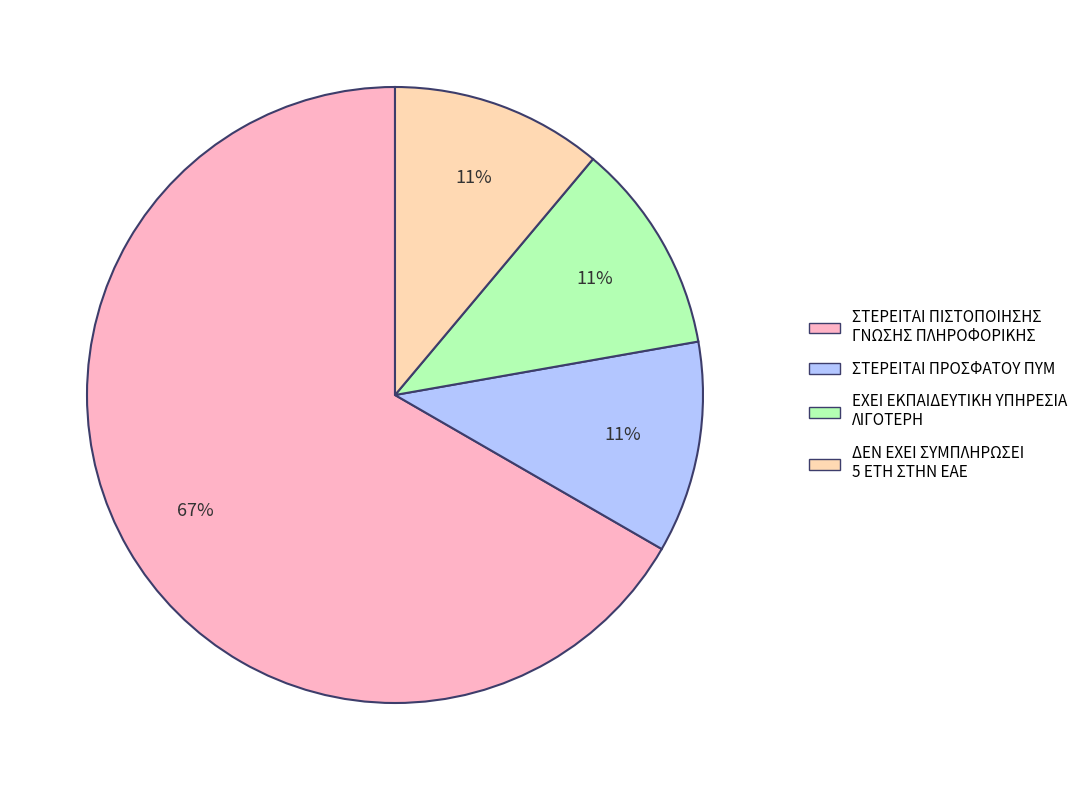

To the nearest percent, what is the average slice percentage?

25%